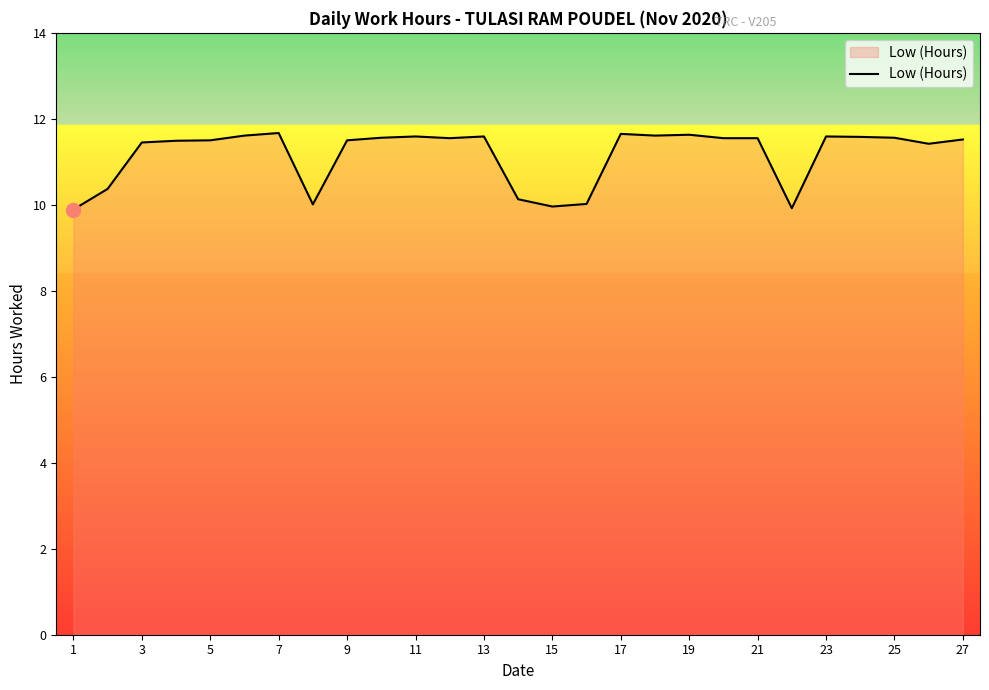

What is the smallest value displayed?

9.9